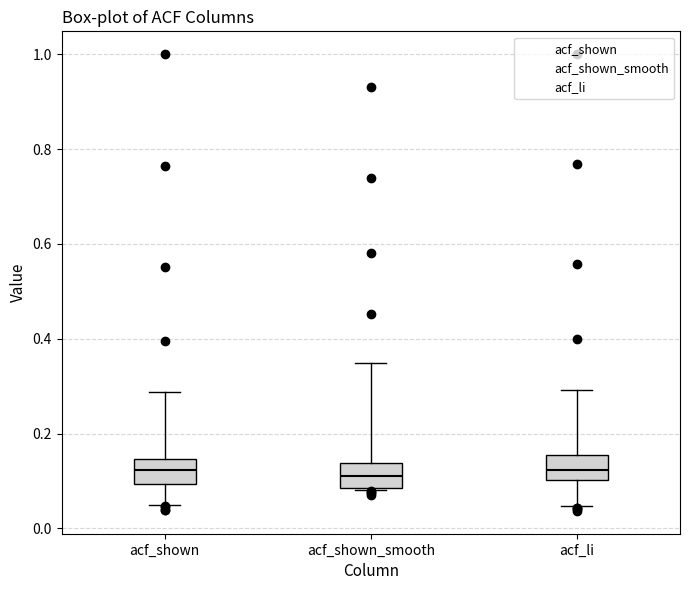

Reading left to right, read every box against the y-axis: the position of its median line, the range the box covers, and the ends of its whiskers. The values are not printed on the chart, so give them approximately, as read against the axis.

acf_shown: median 0.12, box 0.10 to 0.14, whiskers 0.04 to 0.28
acf_shown_smooth: median 0.12, box 0.08 to 0.14, whiskers 0.08 to 0.34
acf_li: median 0.12, box 0.10 to 0.16, whiskers 0.04 to 0.30